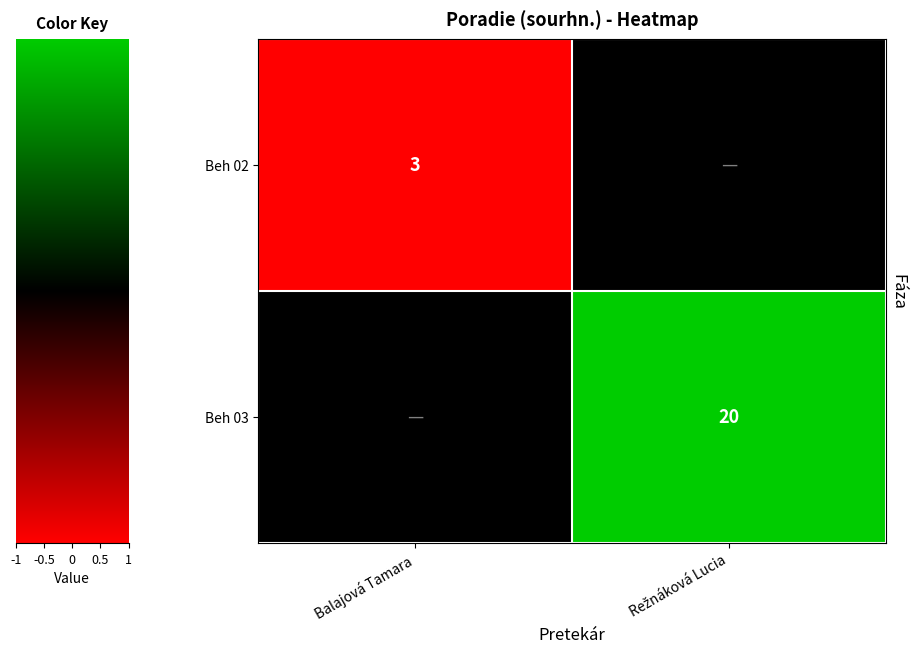

Is it true that Beh 02 equals 1.4 at Balajová Tamara?

False